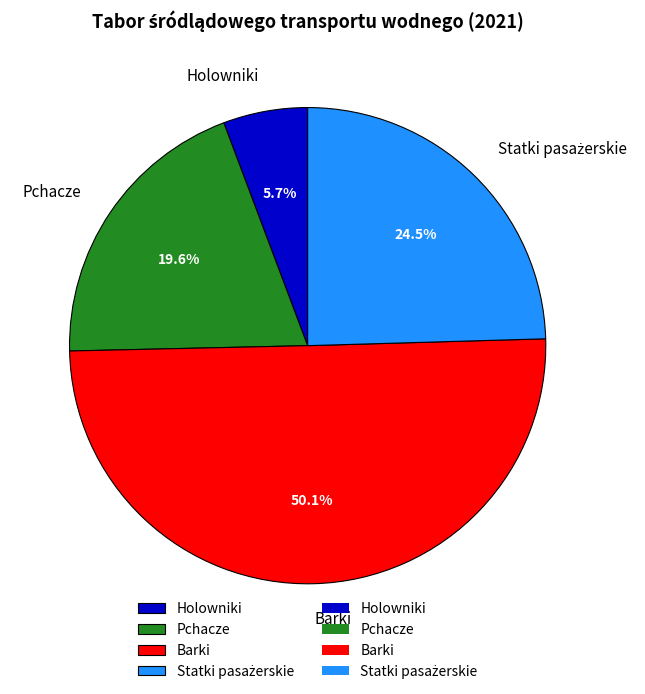

To the nearest percent, what is the difference between the Holowniki and Pchacze slice percentages?

14%